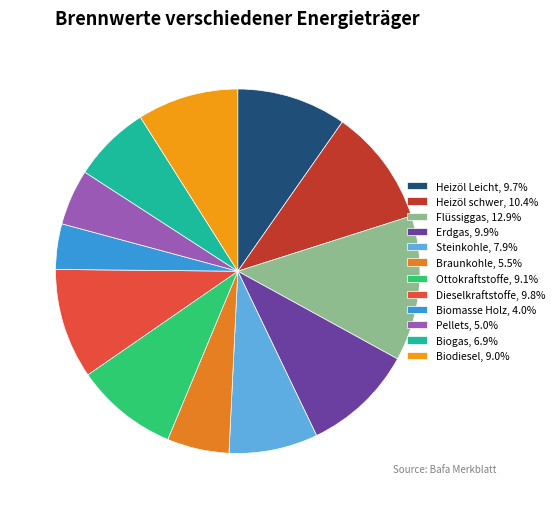

How many segments does this pie chart have?

12